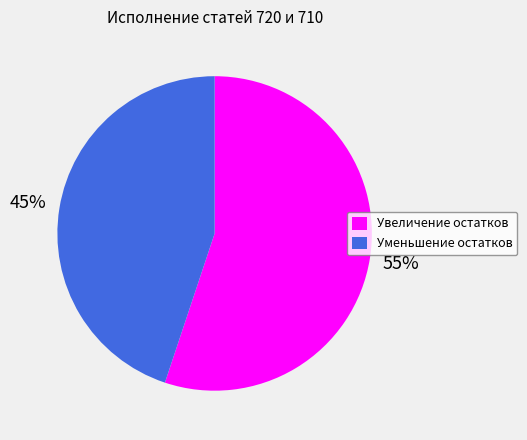

What percentage is the Увеличение остатков slice, to the nearest percent?

55%